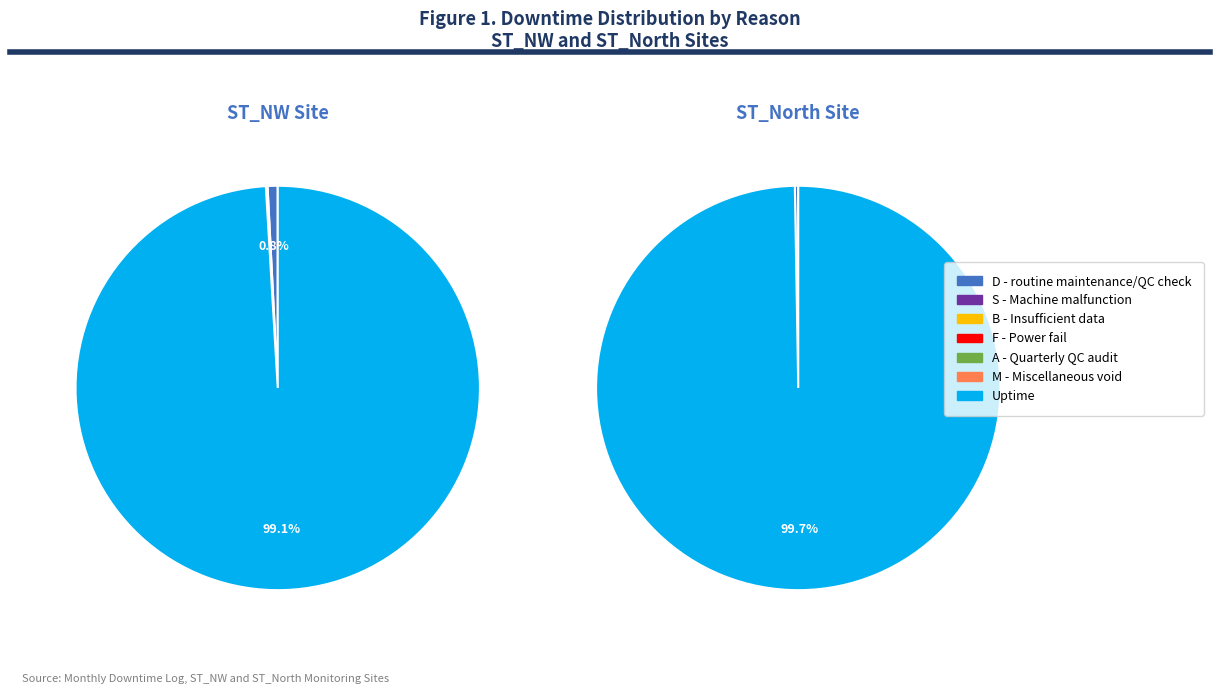

To the nearest percent, what is the combined percentage of Uptime and F - Power fail?

99%